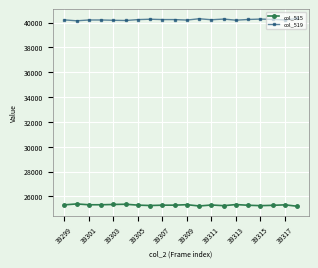

What is the difference between the maximum and minimum values in the col_519 series?

186